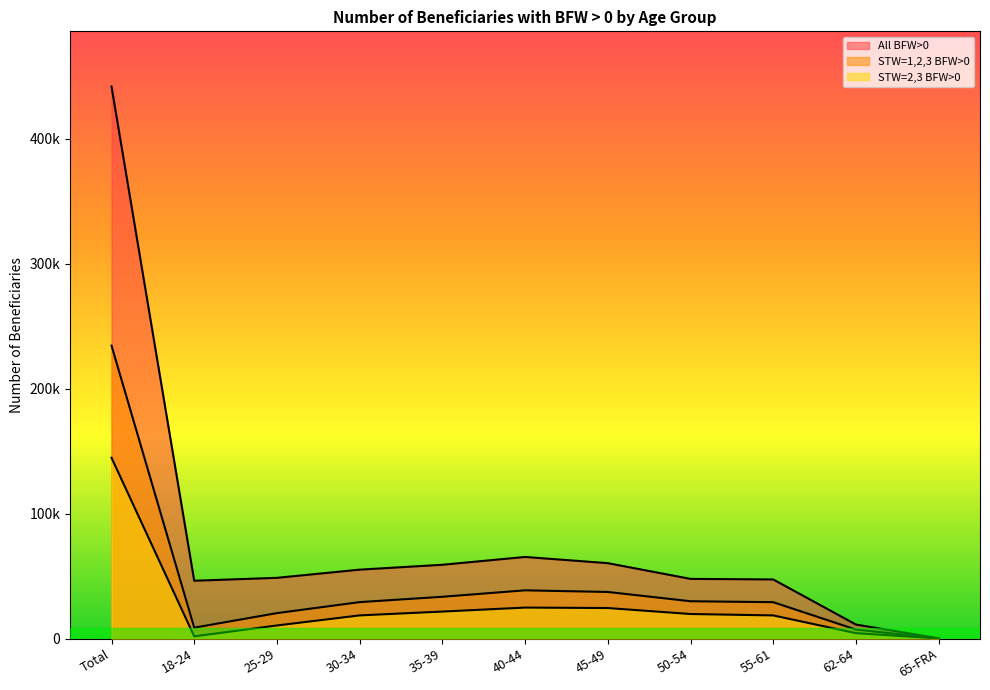

At which category is the sum across all series the highest?

Total